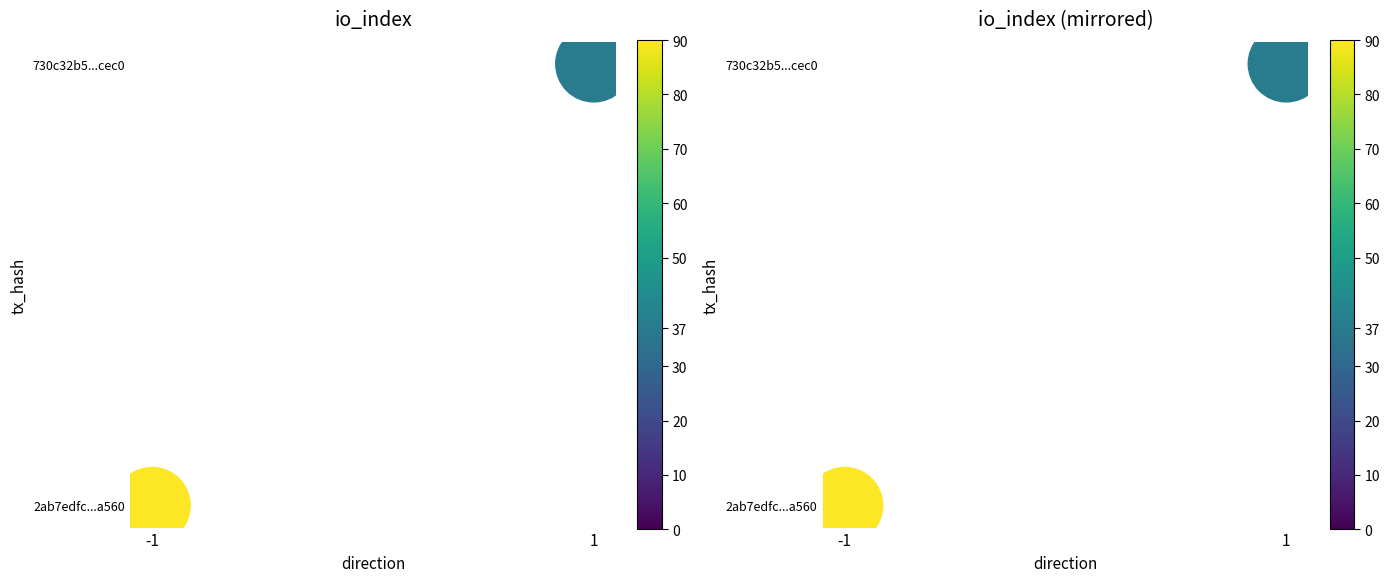

At which category is the sum across all series the highest?

1